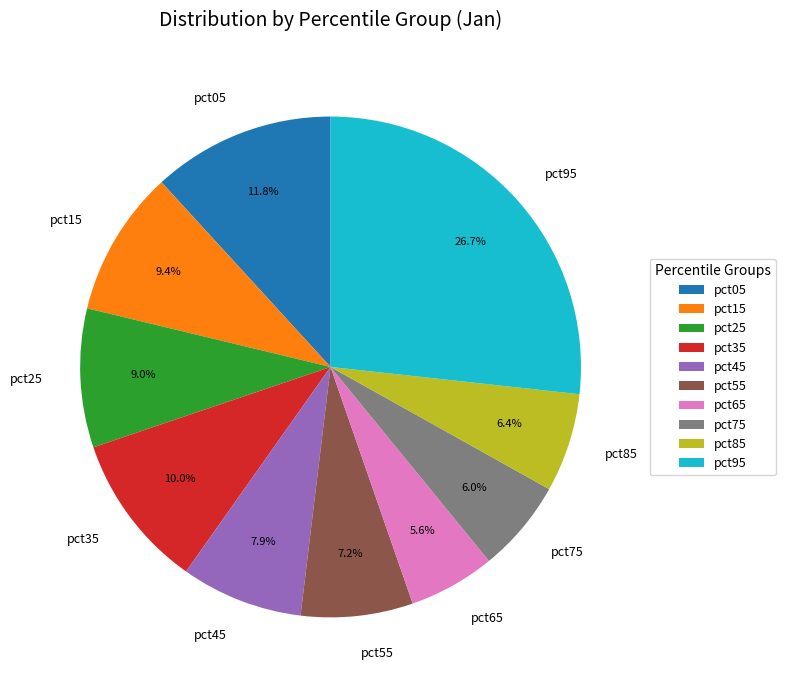

To the nearest percent, what is the combined percentage of pct15 and pct35?

19%